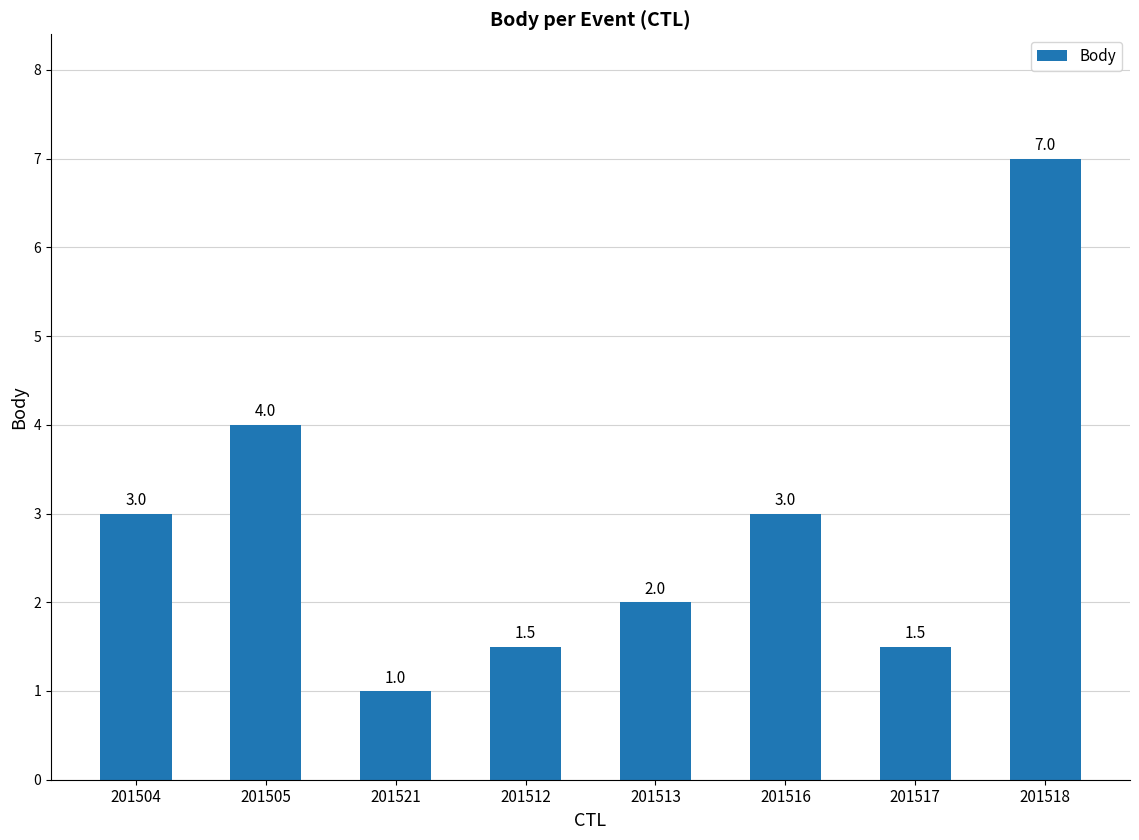

Reading left to right, extract all data points from this chart.

3.0	4.0	1.0	1.5	2.0	3.0	1.5	7.0